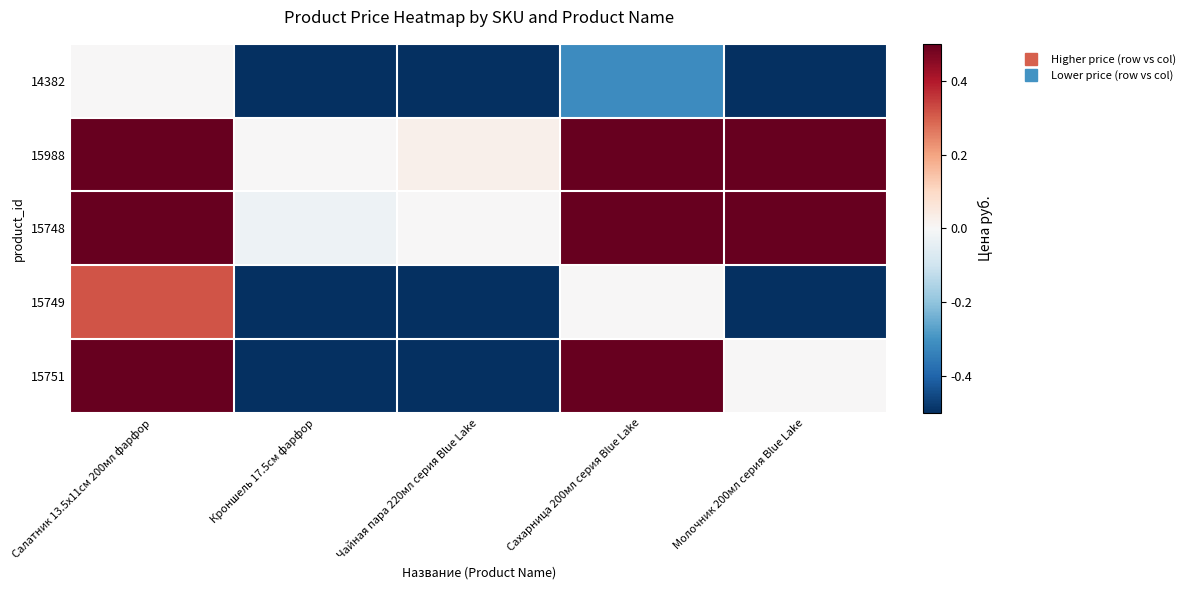

At which category is the sum across all series the highest?

Салатник 13.5х11см 200мл фарфор